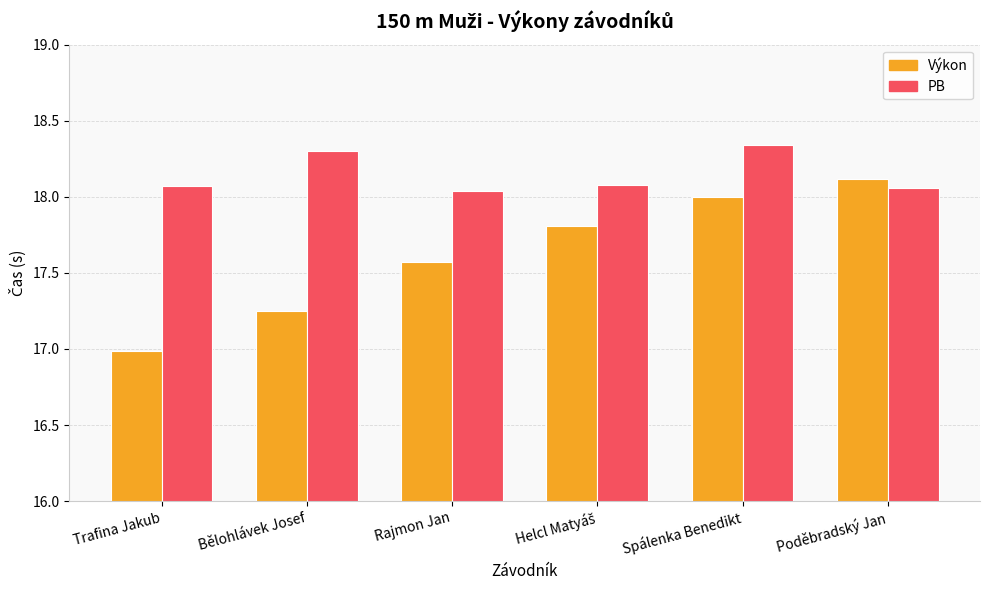

What is the total value across all series at Trafina Jakub?

35.1